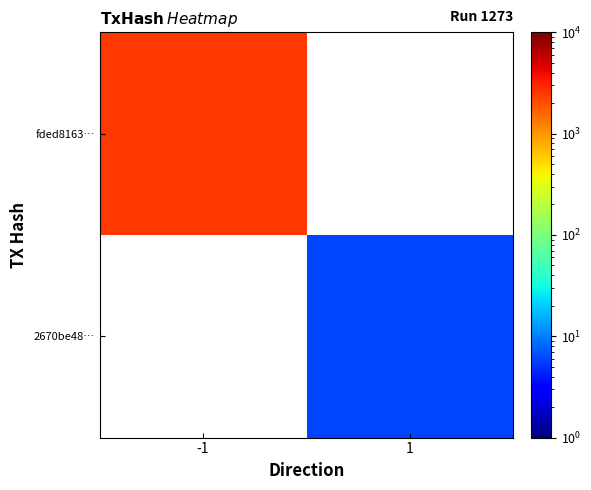

List the series in order of their peak value, highest first.

fded8163…, 2670be48…